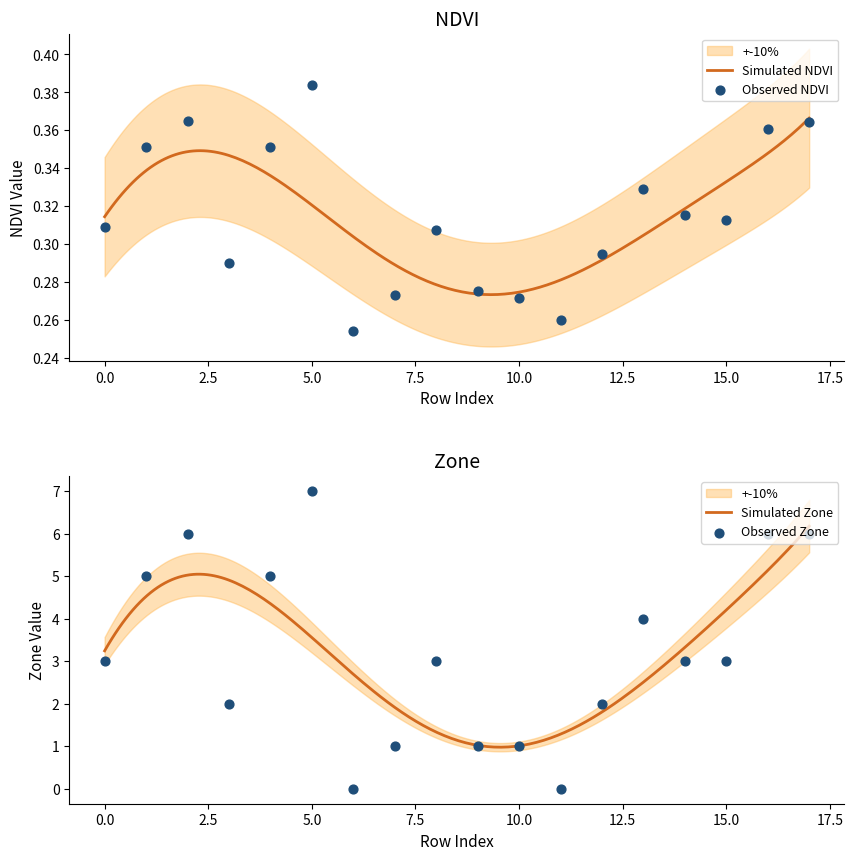

Is the value of NDVI at 2 greater than the value of Zone at 2?

No